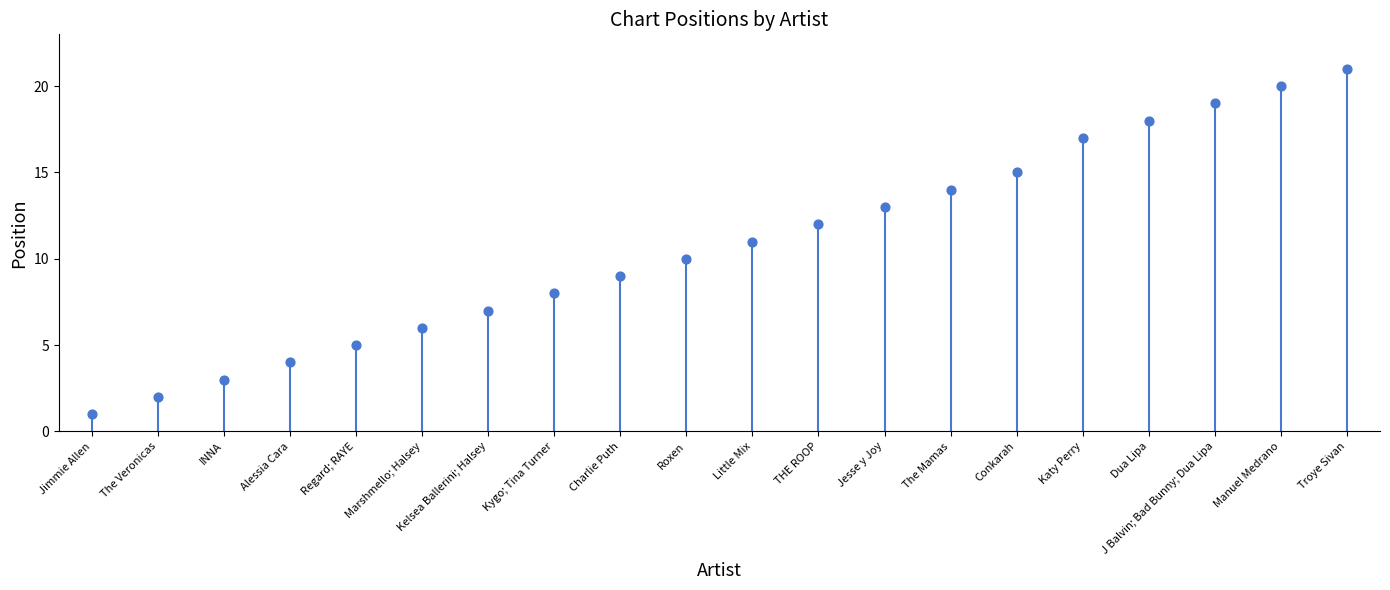

What is the range of Y values (max minus min)?

20